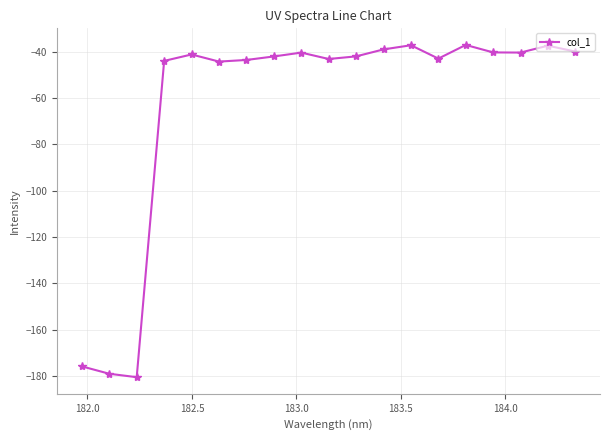

What is the value of the 13th point from the left?

-37.2